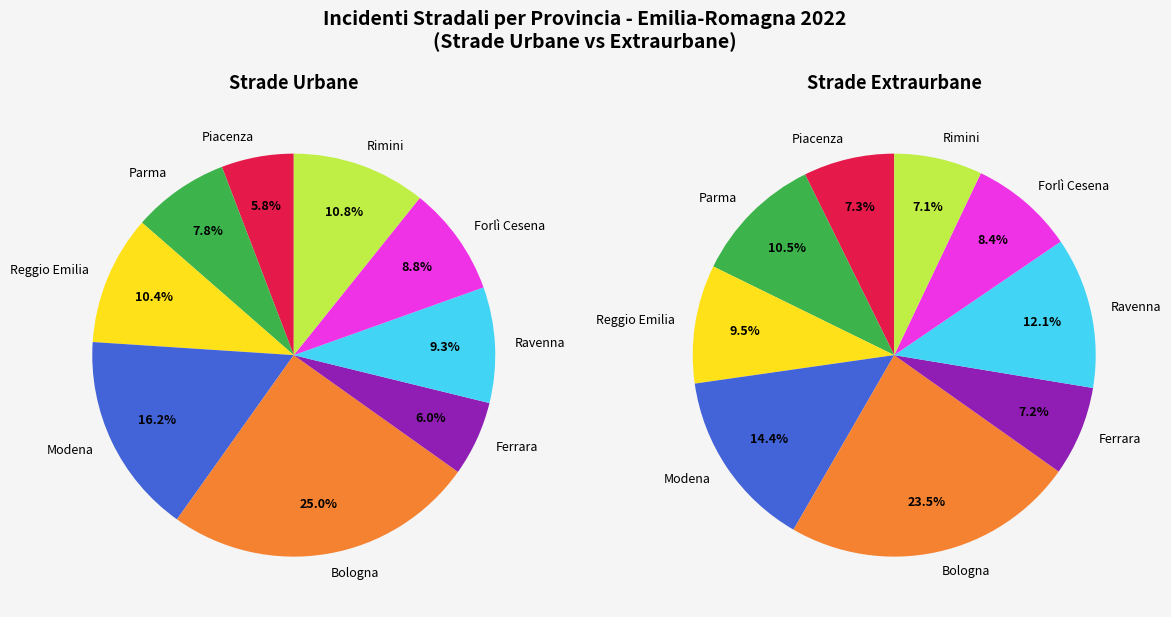

What is the smallest slice in the pie chart?

Rimini